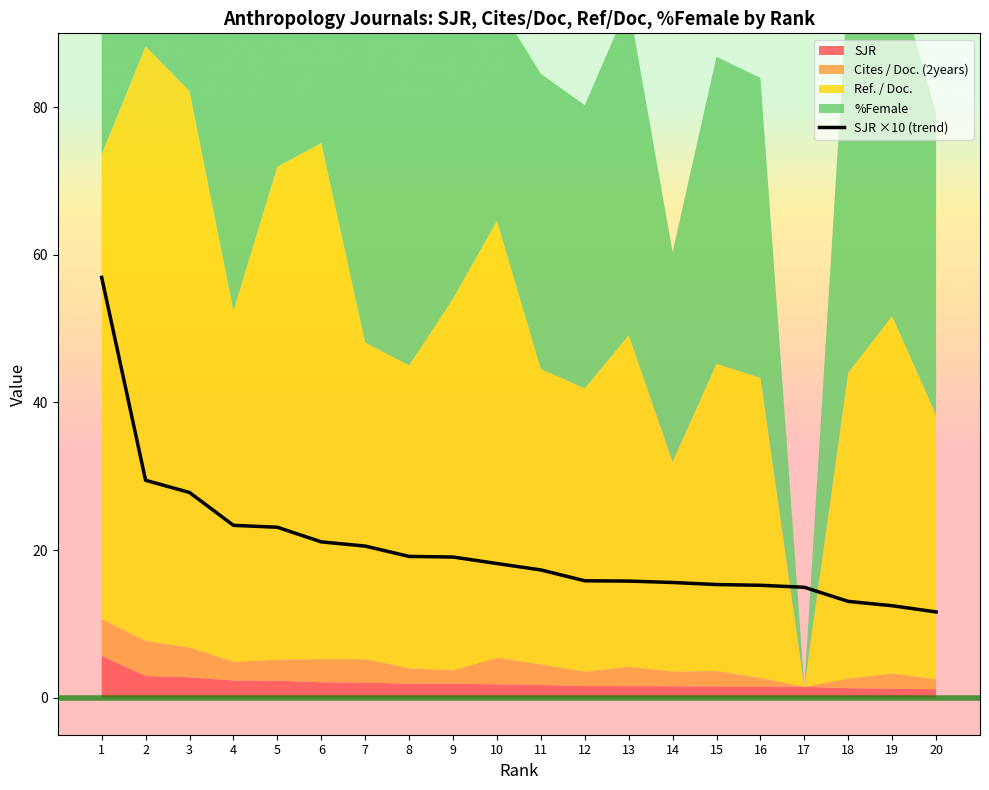

What is the minimum value shown in the chart?

11.6